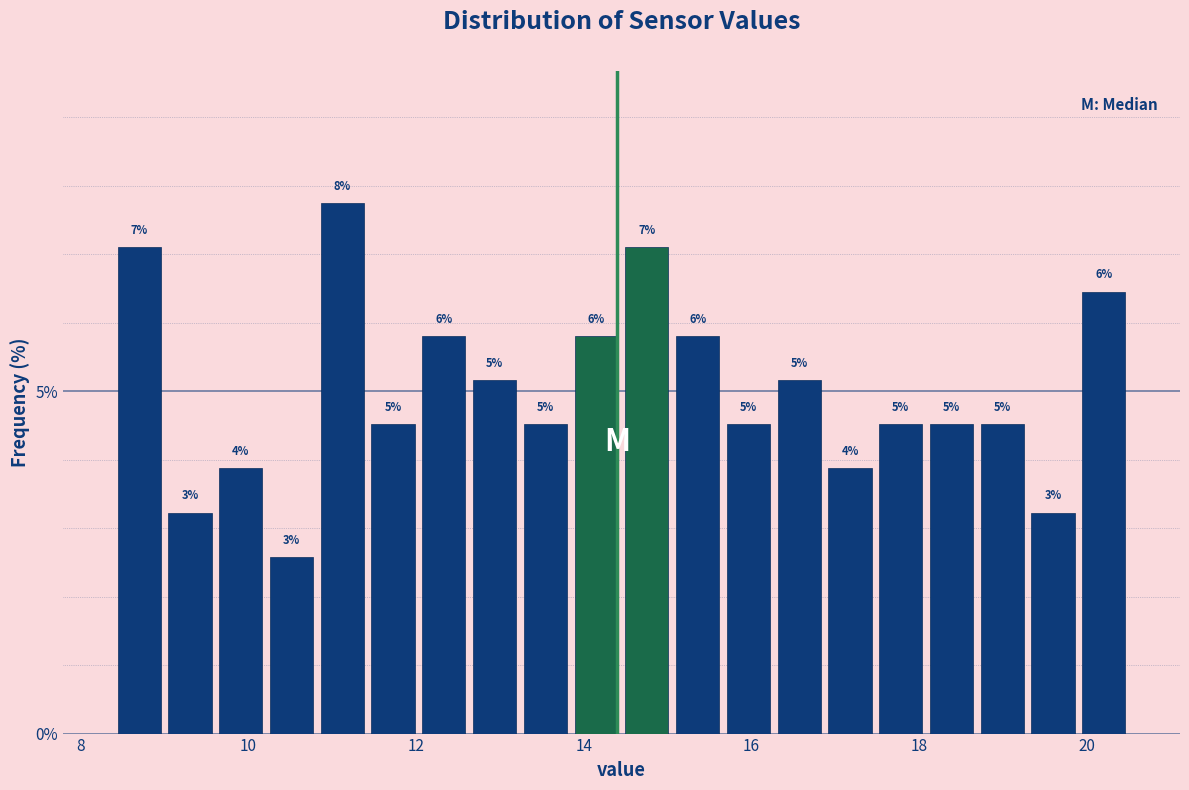

Around what value on the x-axis is the tallest bar? Give the approximate position of its centre, as read against the axis.

11.2